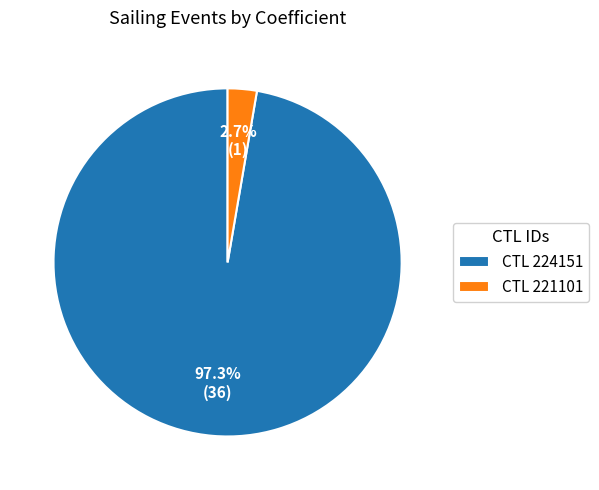

Between CTL 224151 and CTL 221101, which is larger?

CTL 224151